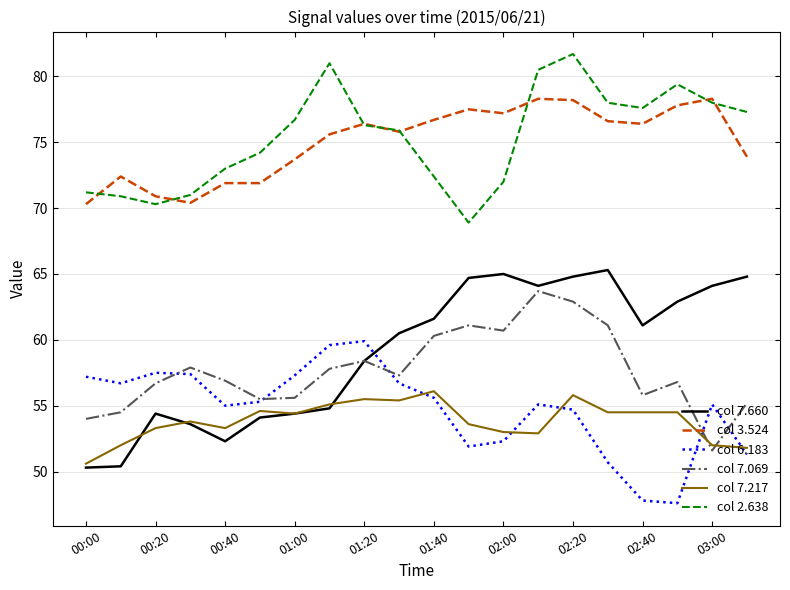

What are all the series names shown in the legend?

col 7.660, col 3.524, col 6.183, col 7.069, col 7.217, col 2.638